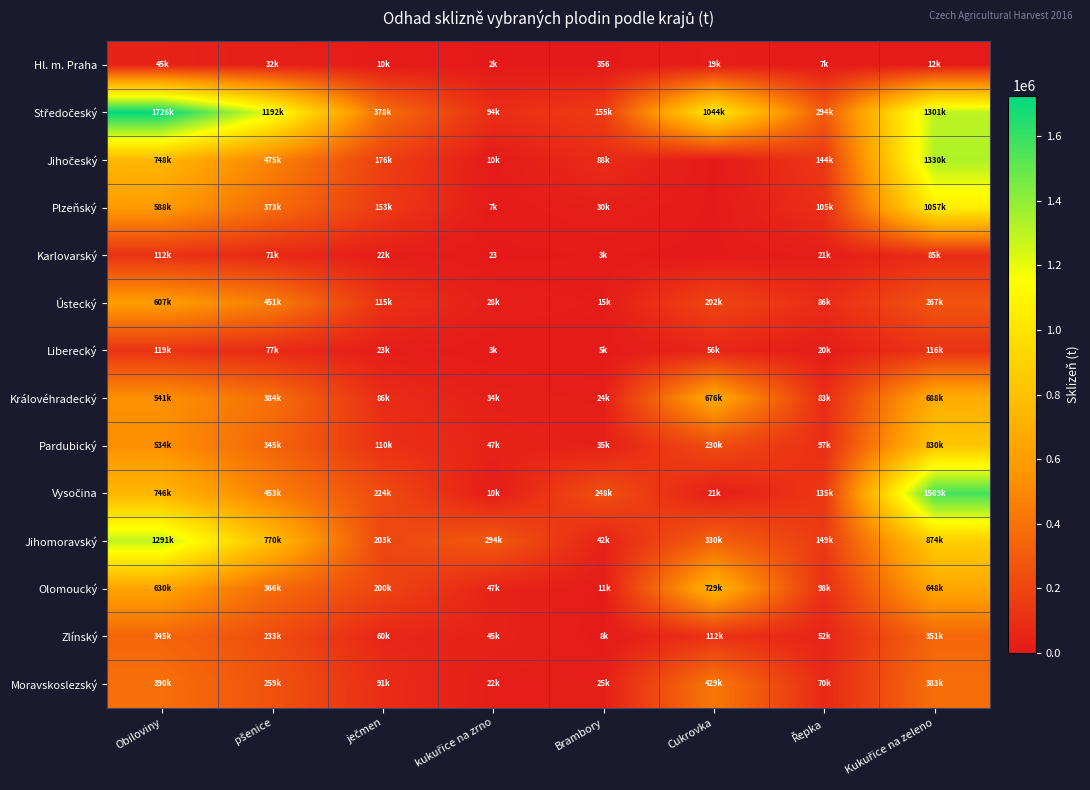

Where does the Zlínský series first go above 111909?

Obiloviny